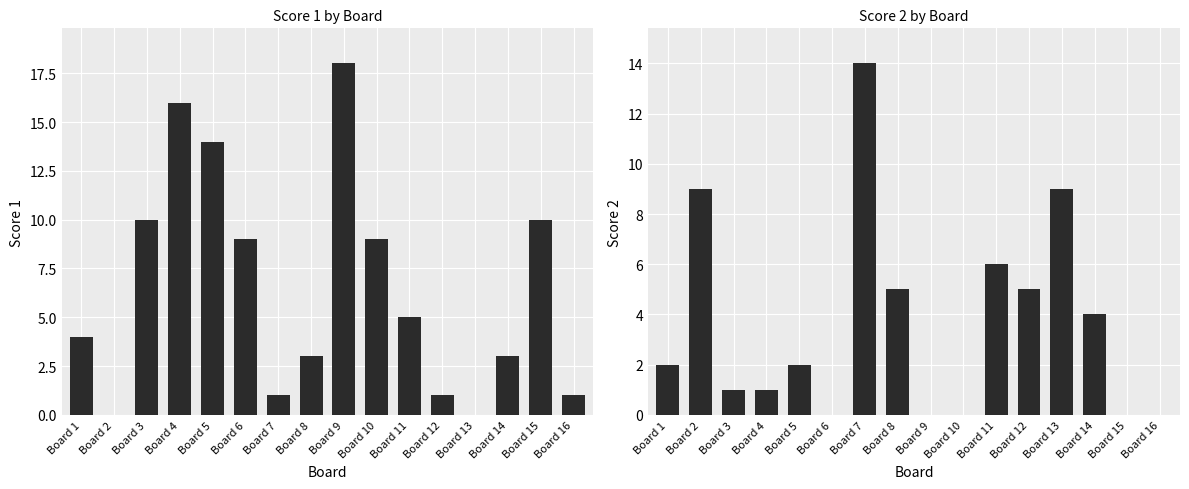

What is the maximum value for Score 2?

14